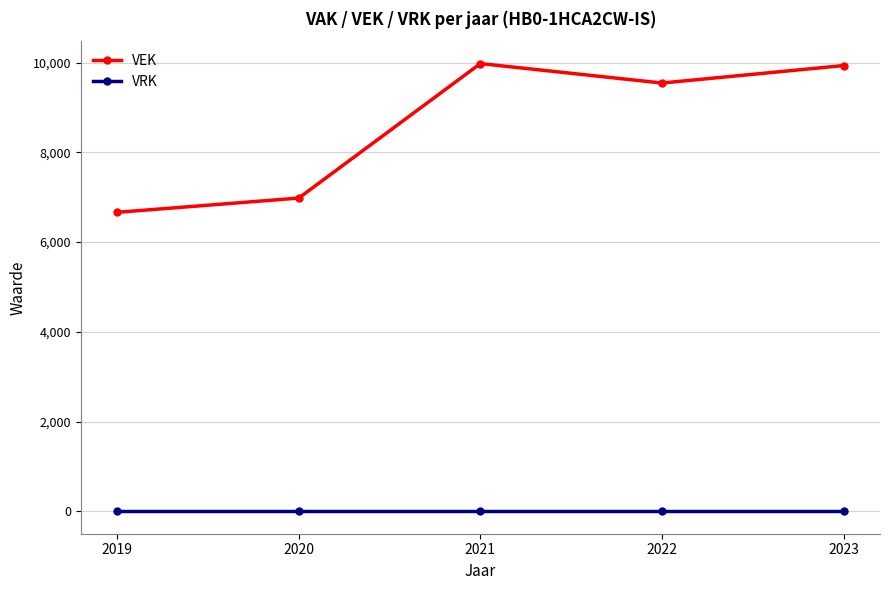

Which series has the largest range (max minus min)?

VEK